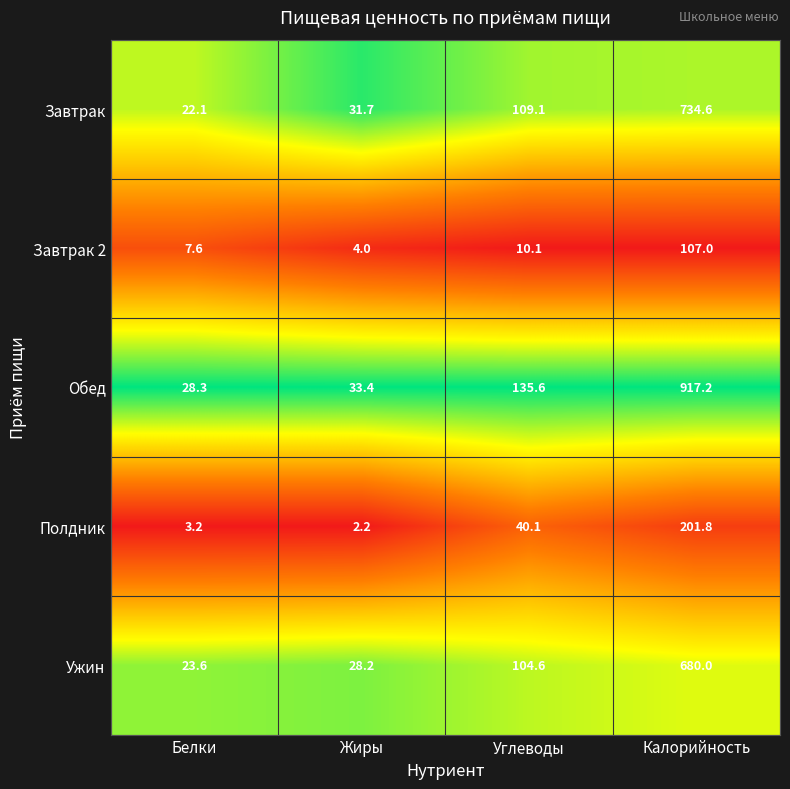

What value does the Ужин series have at Углеводы?

104.6